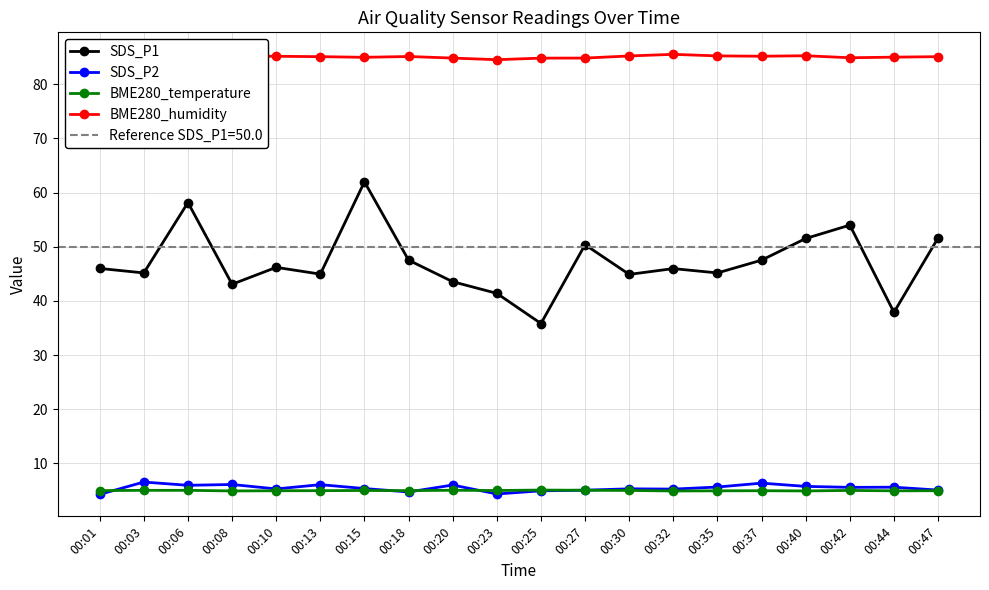

Where do BME280_temperature and SDS_P2 first cross each other?

00:01 and 00:03